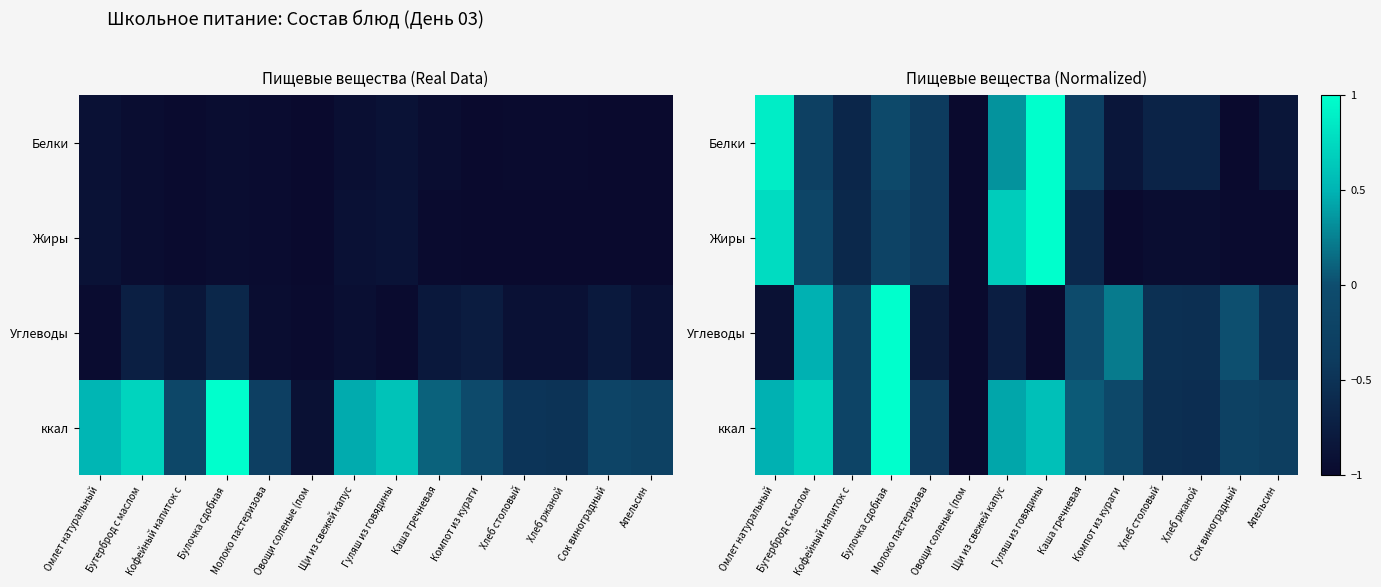

What is the difference between the highest and lowest values at Омлет натуральный?

1.8